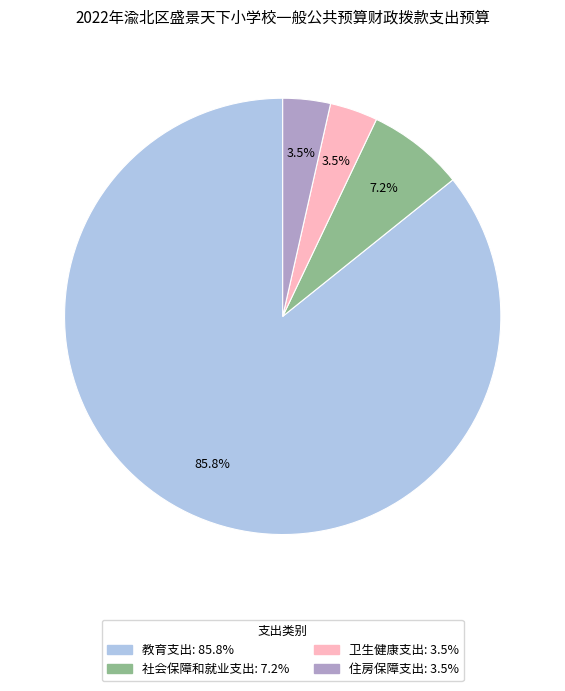

To the nearest percent, what is the combined percentage of 卫生健康支出 and 社会保障和就业支出?

11%